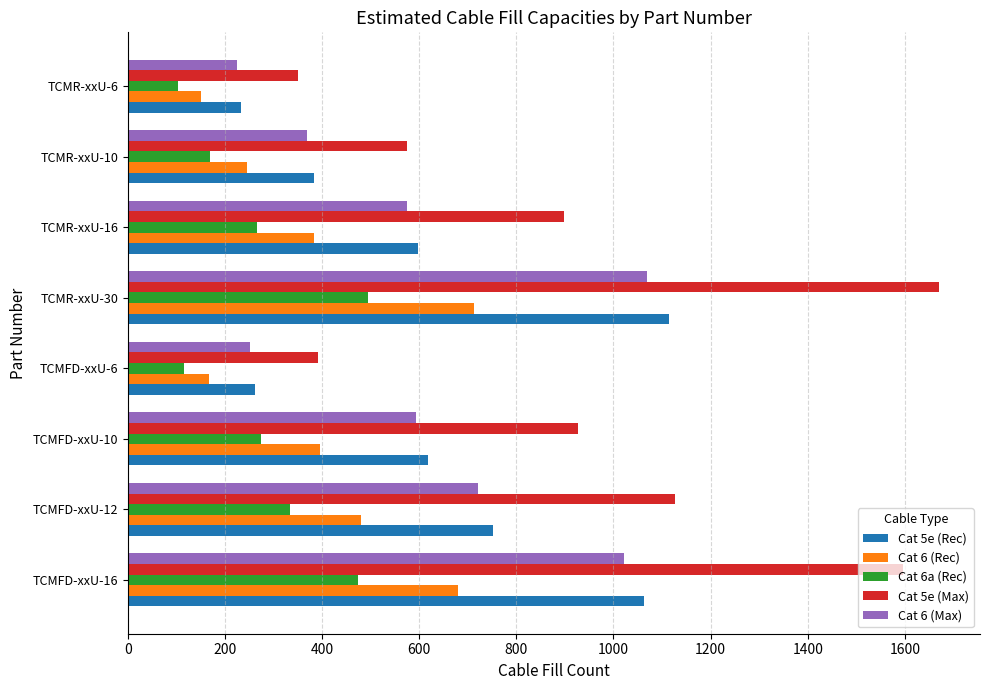

What is the sum of all Cat 6a (Rec) values?

2232